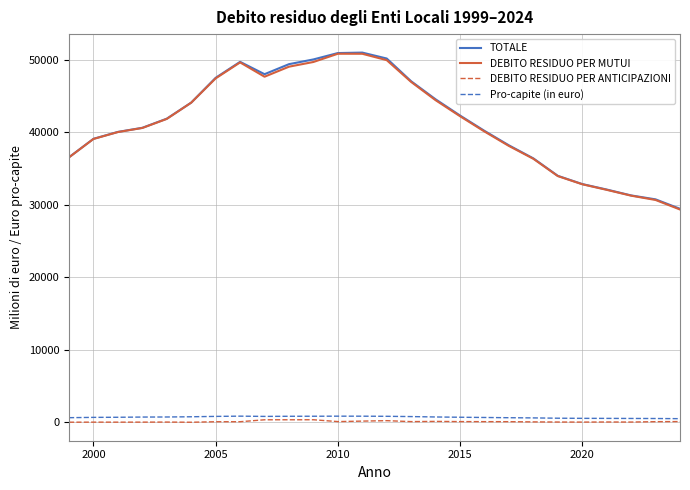

True or false: DEBITO RESIDUO PER MUTUI and Pro-capite (in euro) cross at least once.

False